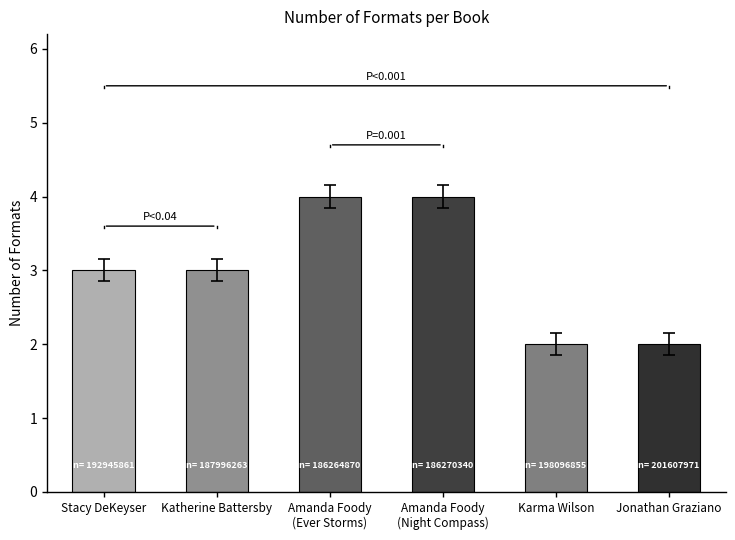

What is the label of the 6th bar from the right?

Stacy DeKeyser